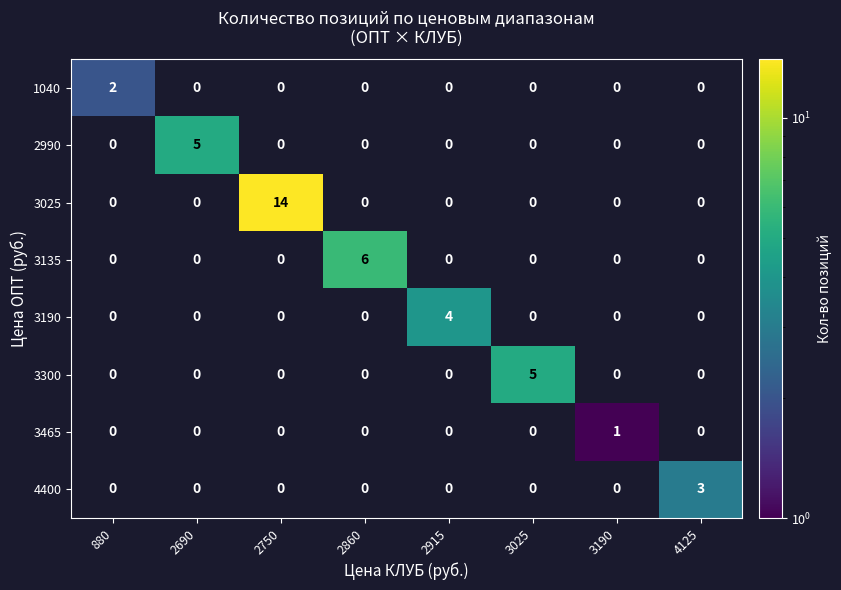

What is the difference between the highest and lowest values at 2860?

6